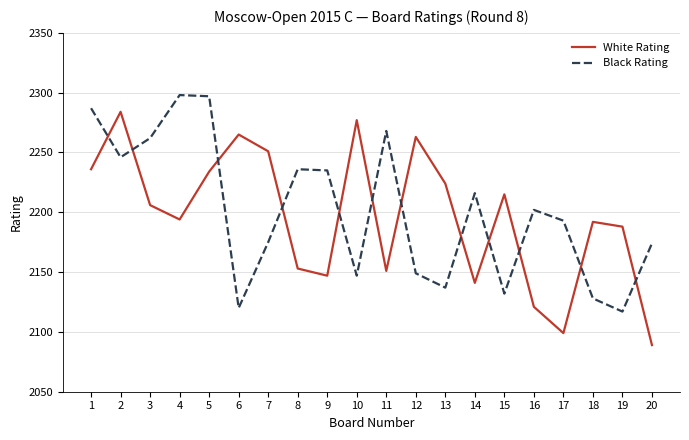

Is it true that White Rating equals 2251 at 7?

True